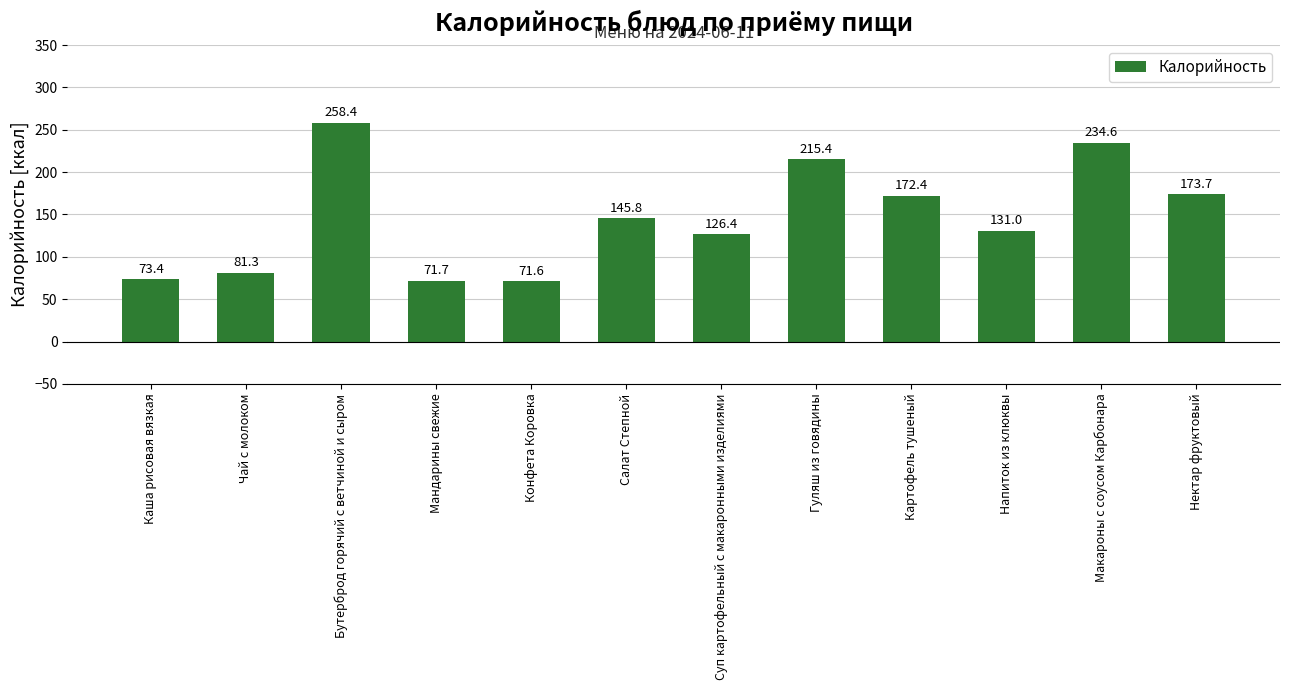

At which label does the data first exceed 145?

Бутерброд горячий с ветчиной и сыром